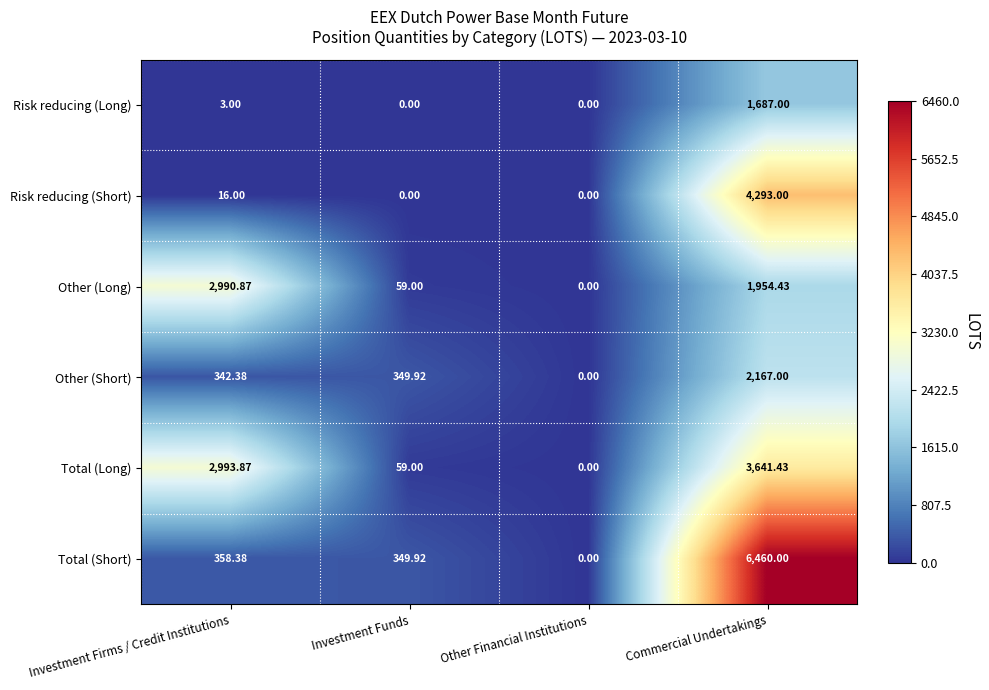

Which category has the lowest value in the Total (Short) series?

Other Financial Institutions